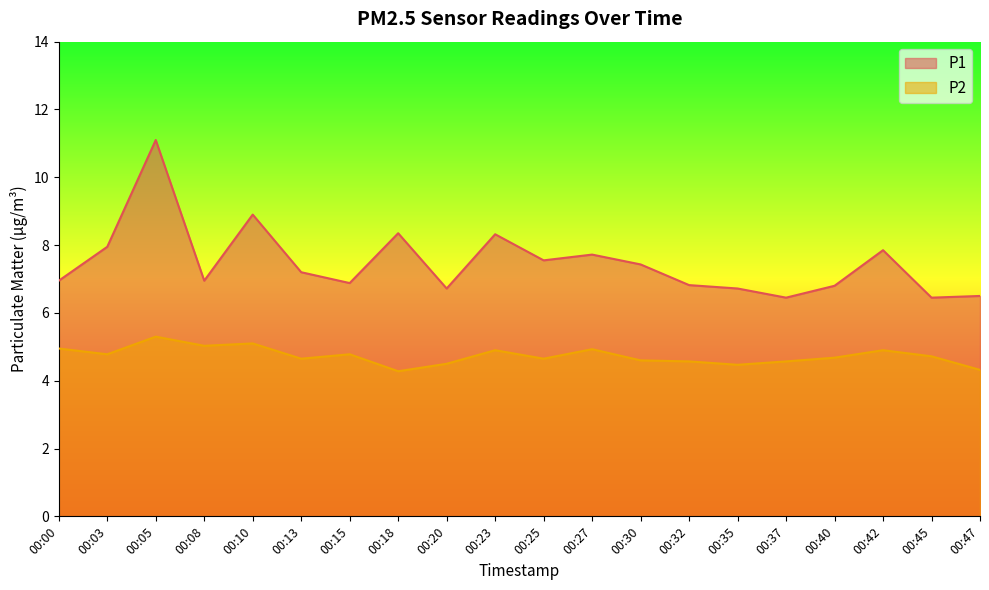

The value of P2 at 00:18 is 4.3. True or false?

True